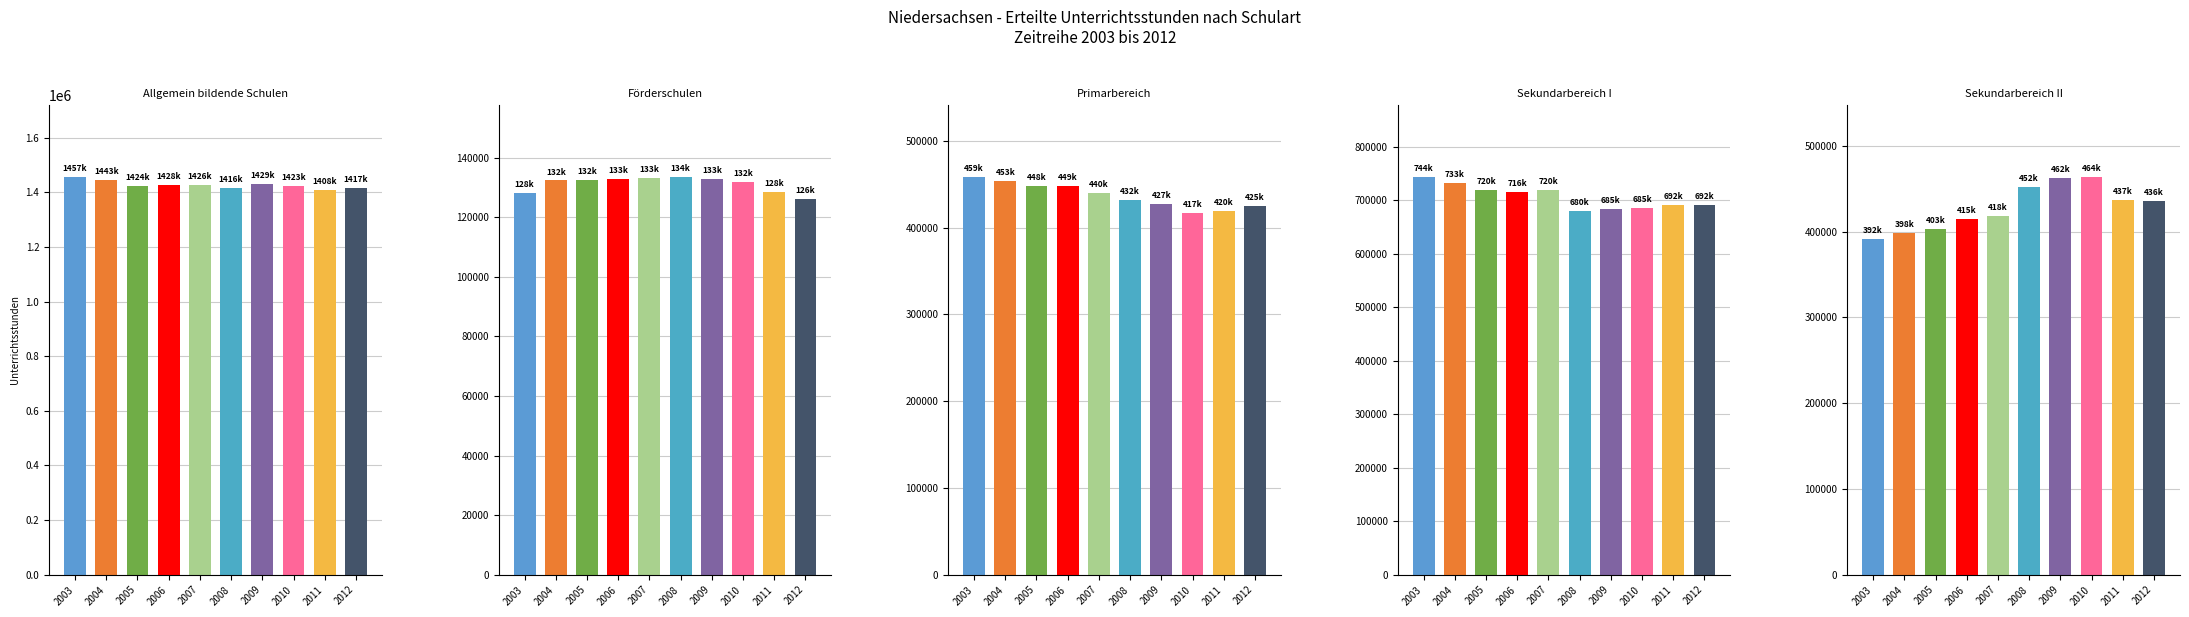

What value does the Allgemein bildende Schulen series have at 2012, to the nearest 50?

1416700